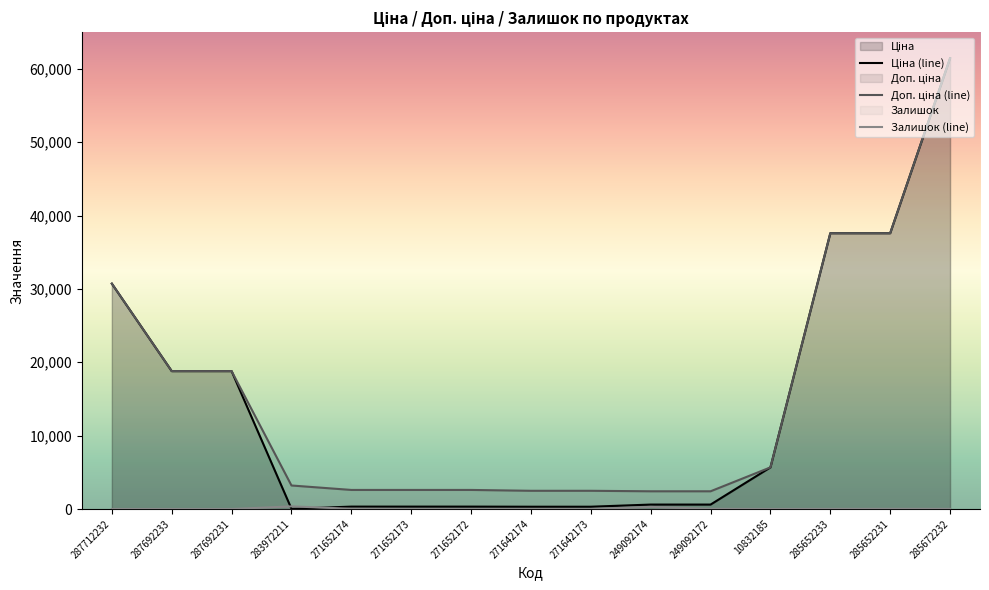

True or false: Ціна has more than 0 interior local peaks.

False